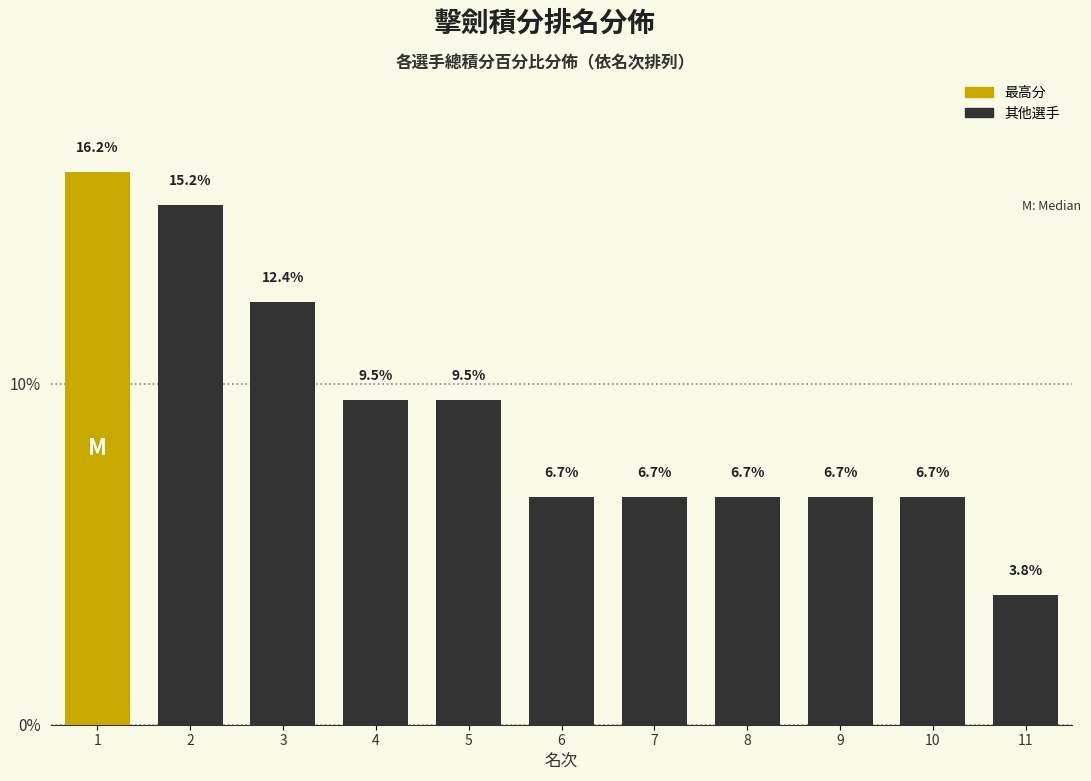

Reading left to right, list all the values displayed in this chart.

1=16.2	2=15.2	3=12.4	4=9.5	5=9.5	6=6.7	7=6.7	8=6.7	9=6.7	10=6.7	11=3.8